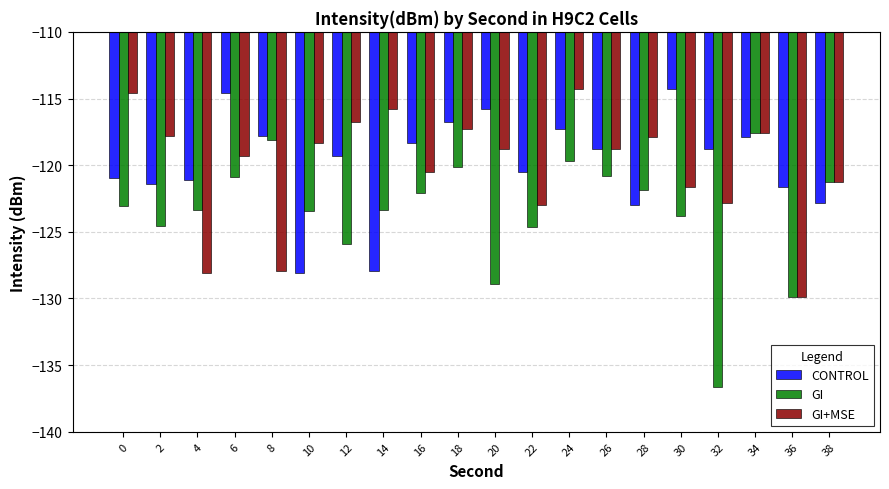

What is the value of the GI+MSE bar at the 11th from the left?

-118.8